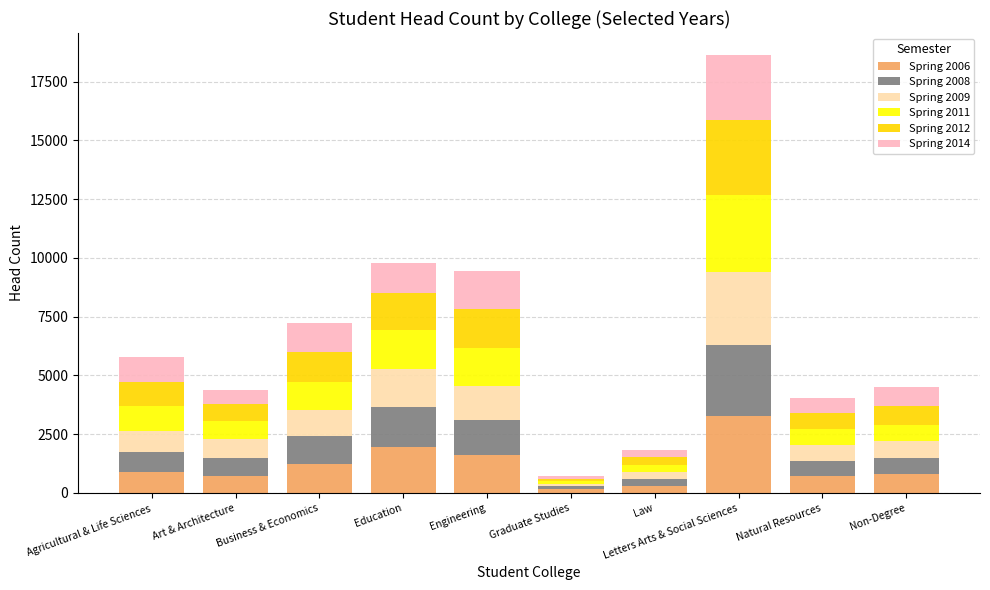

Does the chart contain stacked bars?

Yes